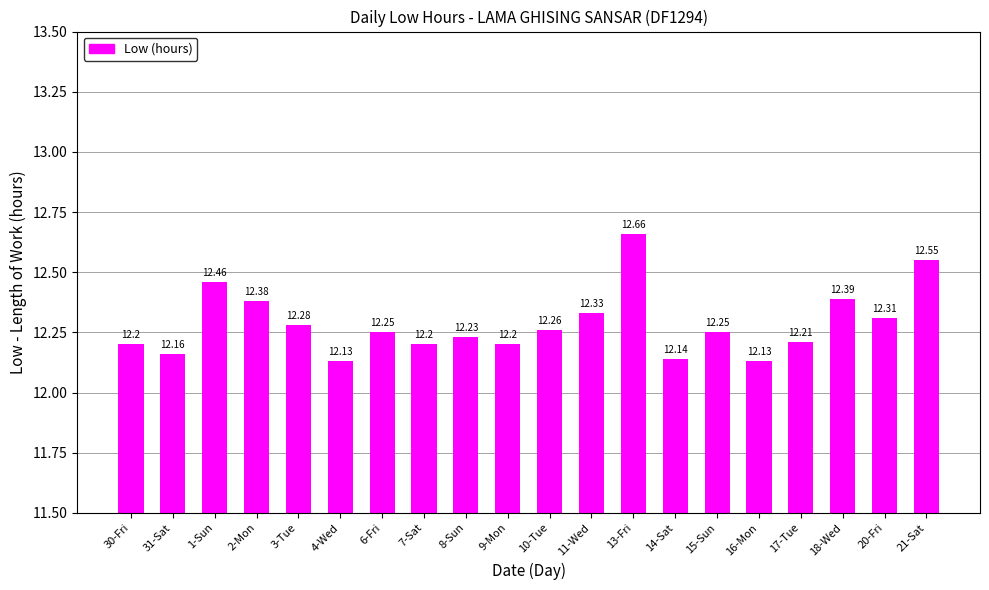

The chart shows a value of 12.4 at 18-Wed. True or false?

True